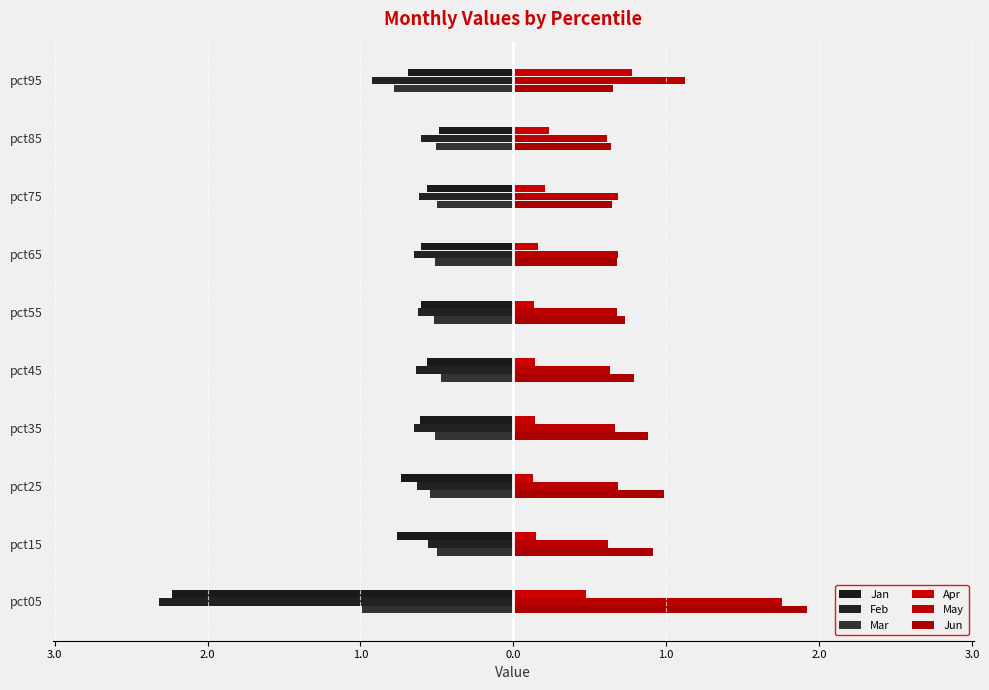

Reading right to left, list all the values displayed in this chart.

Jan: -0.7	-0.5	-0.6	-0.6	-0.6	-0.6	-0.6	-0.7	-0.8	-2.2
Feb: -0.9	-0.6	-0.6	-0.6	-0.6	-0.6	-0.7	-0.6	-0.6	-2.3
Mar: -0.8	-0.5	-0.5	-0.5	-0.5	-0.5	-0.5	-0.5	-0.5	-1.0
Apr: 0.8	0.2	0.2	0.2	0.1	0.1	0.1	0.1	0.2	0.5
May: 1.1	0.6	0.7	0.7	0.7	0.6	0.7	0.7	0.6	1.8
Jun: 0.6	0.6	0.6	0.7	0.7	0.8	0.9	1.0	0.9	1.9